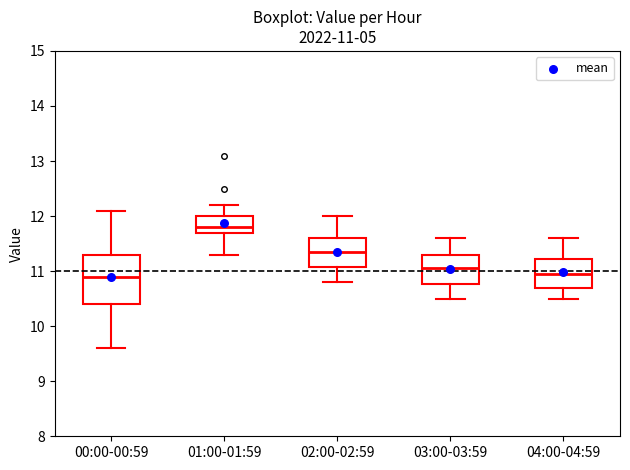

Comparing the boxes themselves (not the whiskers), which one is the tallest?

00:00-00:59